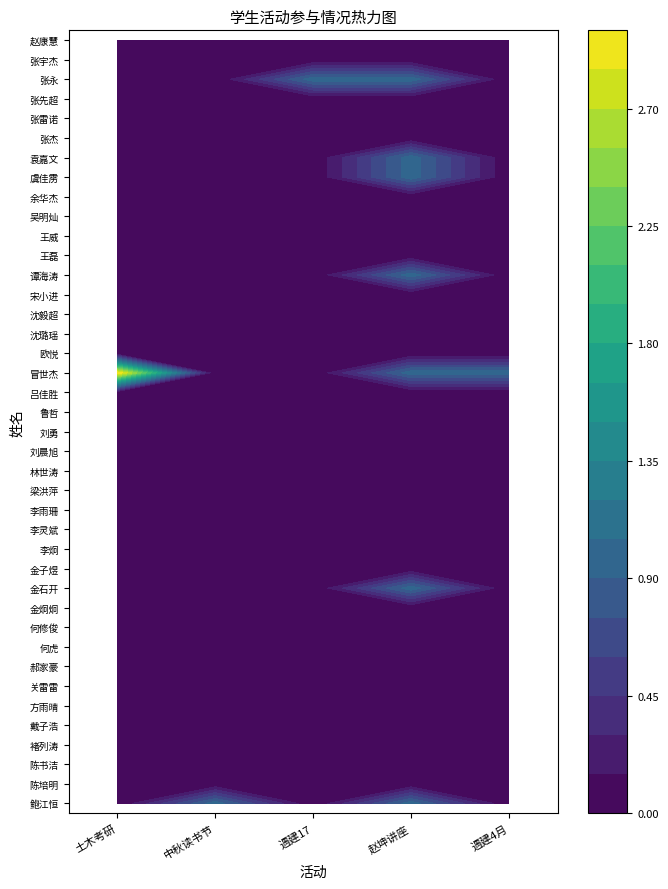

What is the spread (max minus min) of values at 遇建17?

1